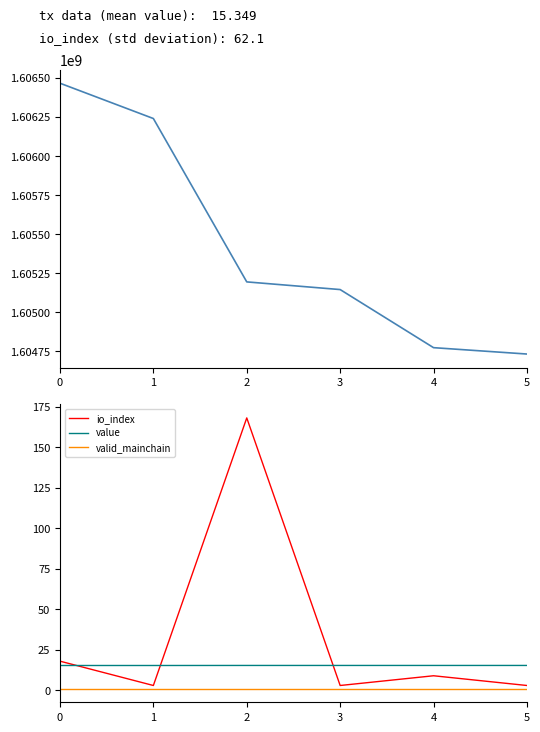

Which has a higher value, 3 or 4?

3